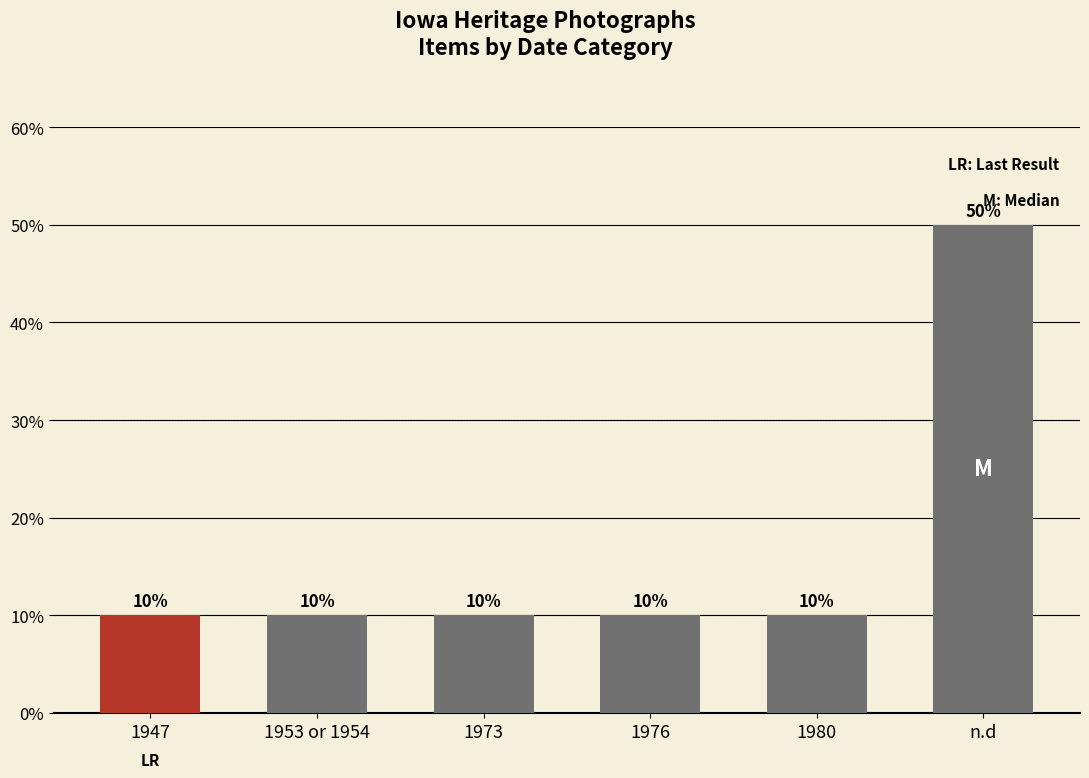

What is the value of the 1st bar from the left?

10